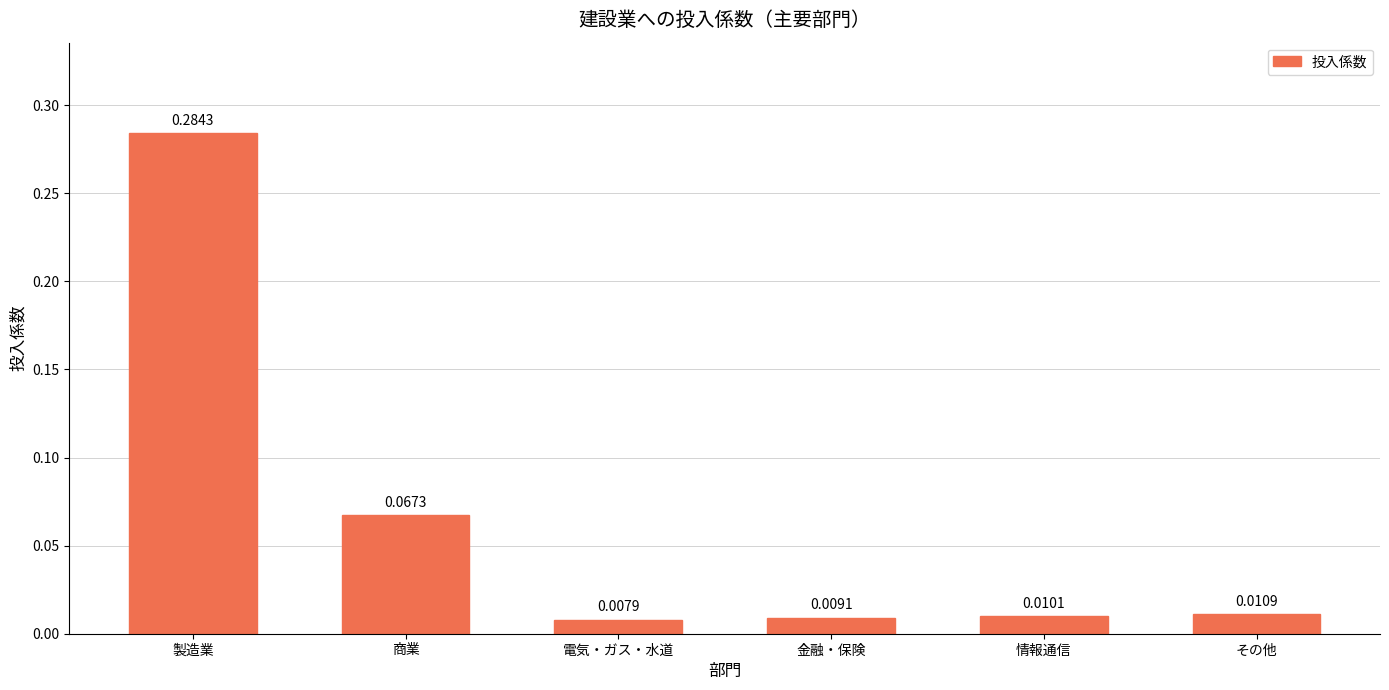

Which label corresponds to the largest value in the chart?

製造業